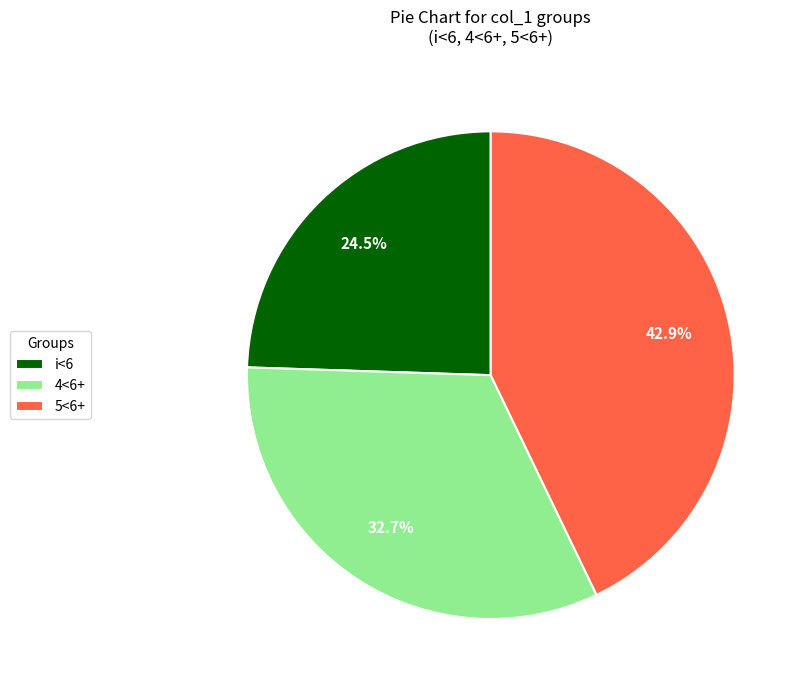

Which category has the biggest portion of the pie?

5<6+